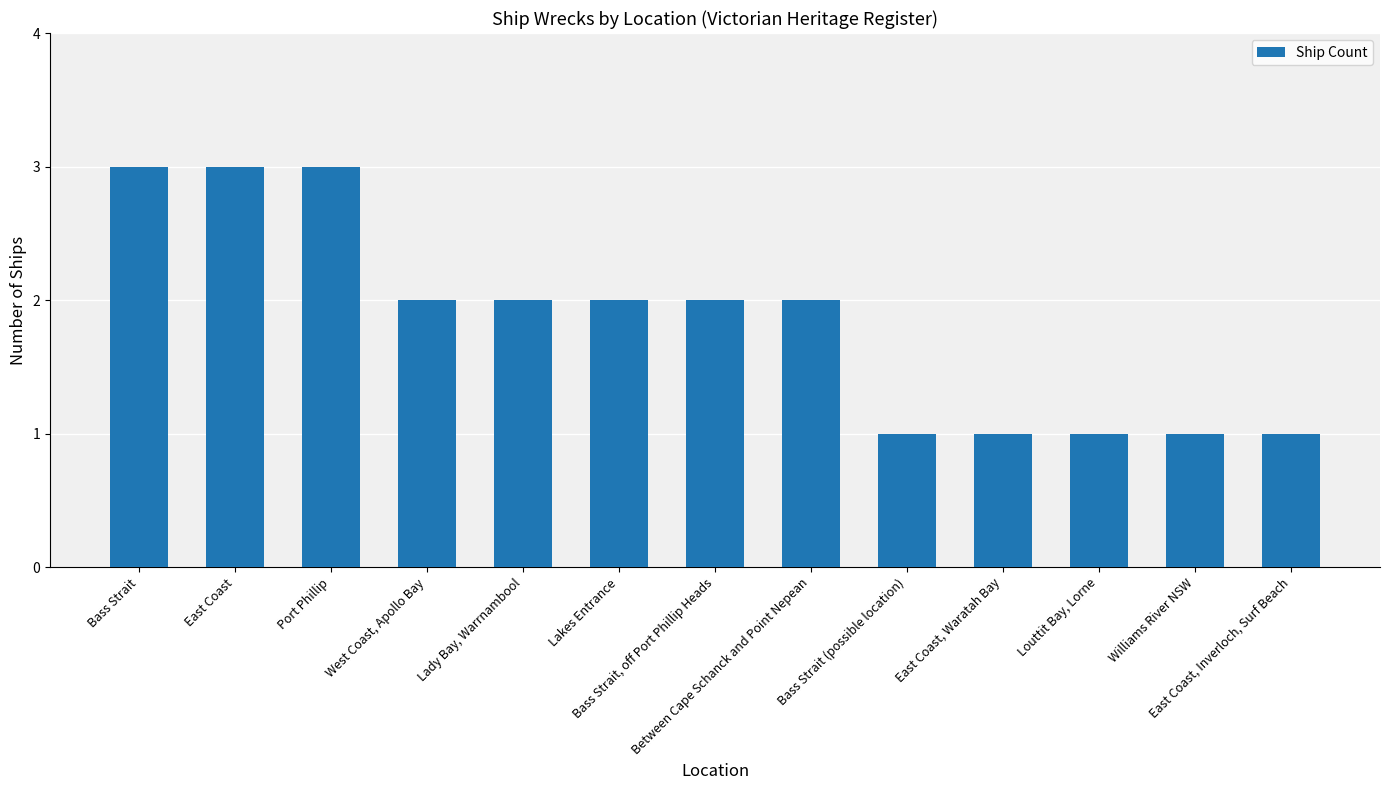

Reading left to right, extract all data points from this chart.

Bass Strait=3	East Coast=3	Port Phillip=3	West Coast, Apollo Bay=2	Lady Bay, Warrnambool=2	Lakes Entrance=2	Bass Strait, off Port Phillip Heads=2	Between Cape Schanck and Point Nepean=2	Bass Strait (possible location)=1	East Coast, Waratah Bay=1	Louttit Bay, Lorne=1	Williams River NSW=1	East Coast, Inverloch, Surf Beach=1